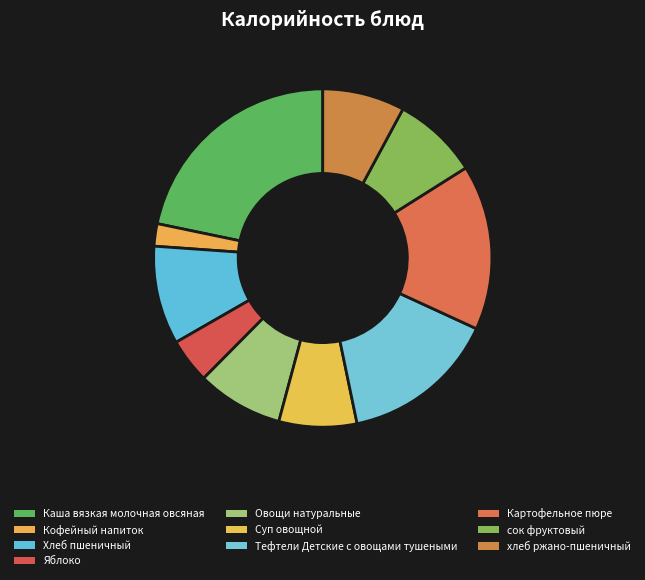

Is it true that Яблоко is 19% of the pie?

False